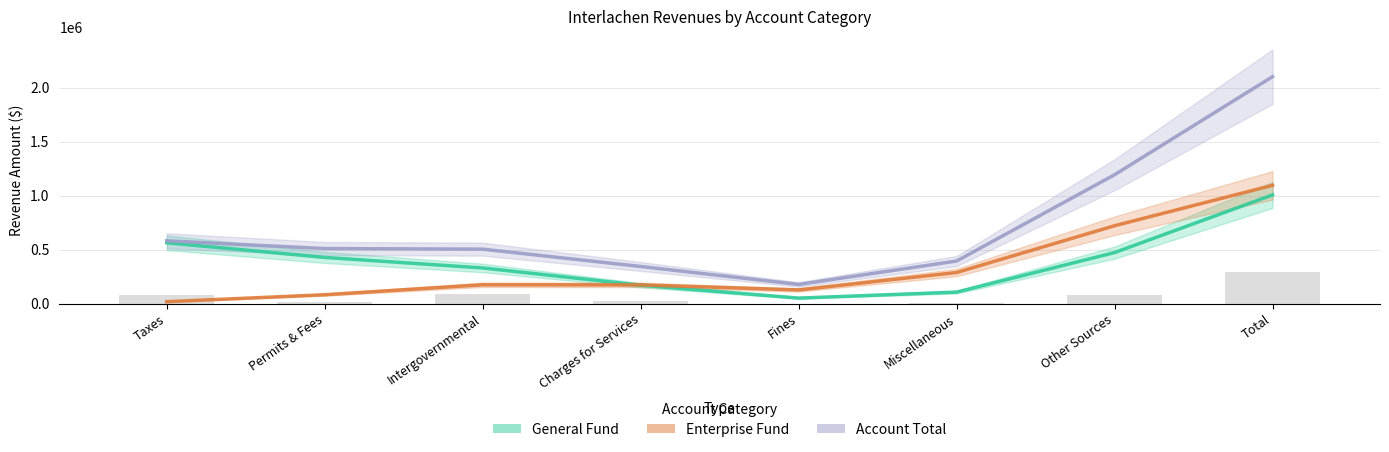

Where is Account Total nearest to the value 1139245?

Other Sources